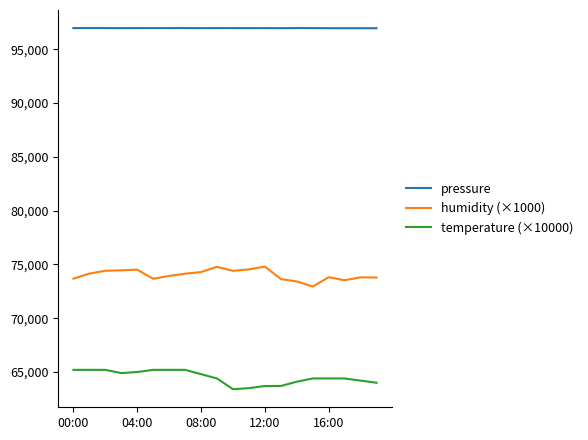

Count the number of categories in the chart.

20